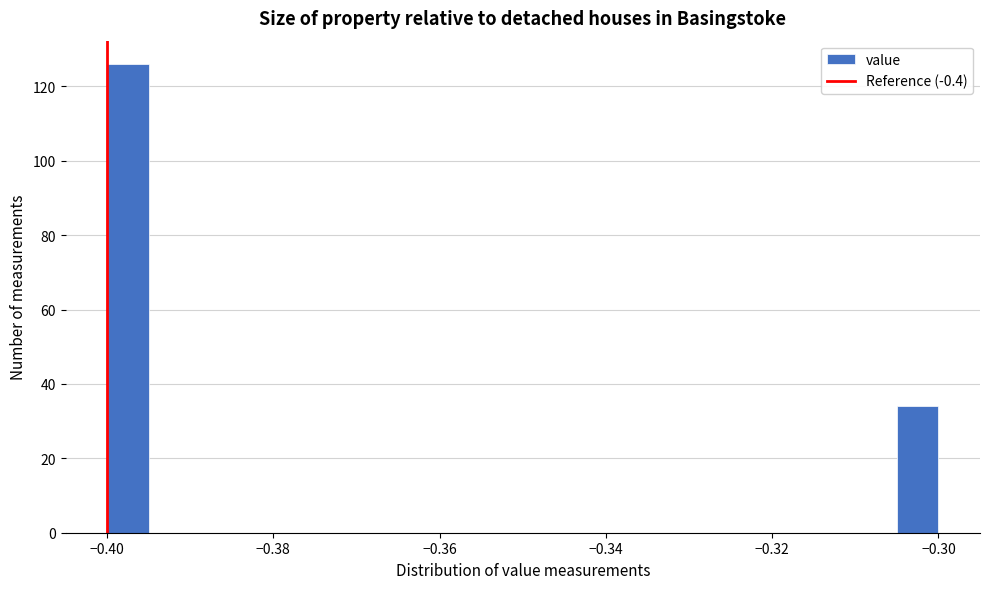

Around what value on the x-axis is the tallest bar? Give the approximate position of its centre, as read against the axis.

-0.398